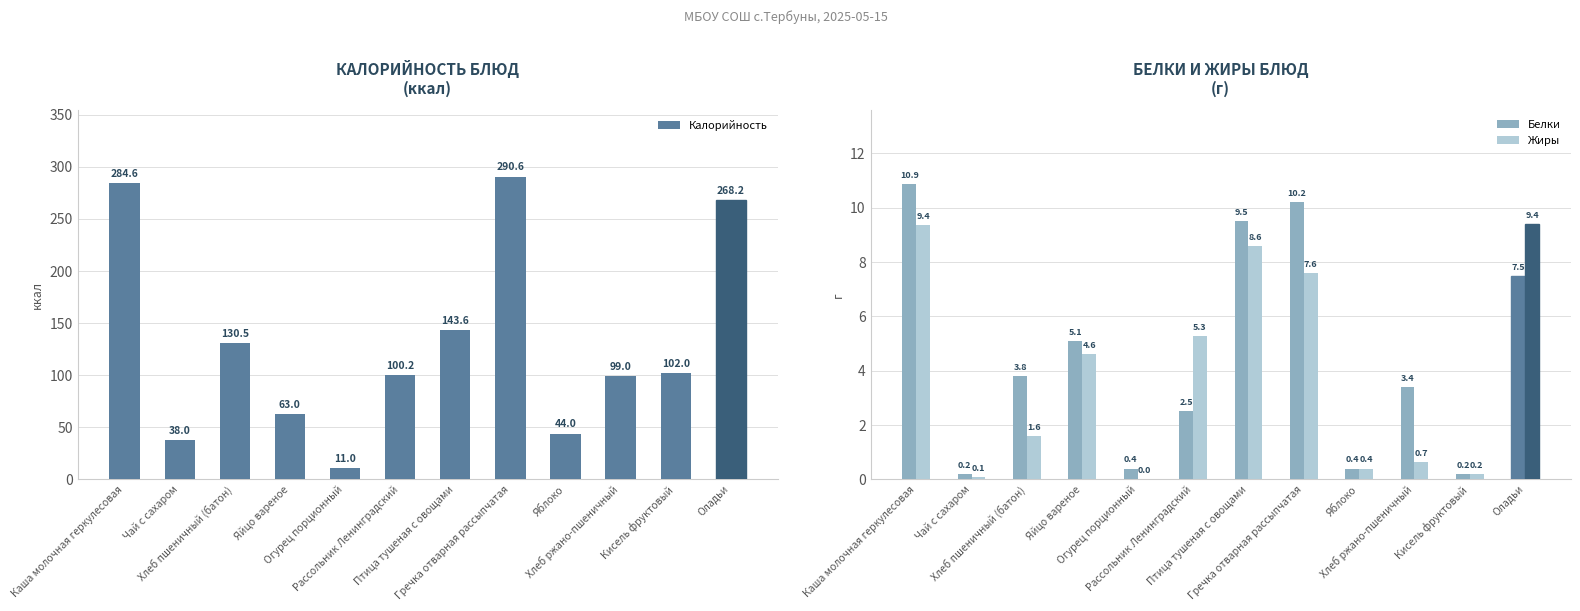

Reading right to left, list all the values displayed in this chart.

Калорийность: Оладьи=268.2	Кисель фруктовый=102.0	Хлеб ржано-пшеничный=99.0	Яблоко=44.0	Гречка отварная рассыпчатая=290.6	Птица тушеная с овощами=143.6	Рассольник Ленинградский=100.2	Огурец порционный=11.0	Яйцо вареное=63.0	Хлеб пшеничный (батон)=130.5	Чай с сахаром=38.0	Каша молочная геркулесовая=284.6
Белки: Оладьи=7.5	Кисель фруктовый=0.2	Хлеб ржано-пшеничный=3.4	Яблоко=0.4	Гречка отварная рассыпчатая=10.2	Птица тушеная с овощами=9.5	Рассольник Ленинградский=2.5	Огурец порционный=0.4	Яйцо вареное=5.1	Хлеб пшеничный (батон)=3.8	Чай с сахаром=0.2	Каша молочная геркулесовая=10.9
Жиры: Оладьи=9.4	Кисель фруктовый=0.2	Хлеб ржано-пшеничный=0.7	Яблоко=0.4	Гречка отварная рассыпчатая=7.6	Птица тушеная с овощами=8.6	Рассольник Ленинградский=5.3	Огурец порционный=0.0	Яйцо вареное=4.6	Хлеб пшеничный (батон)=1.6	Чай с сахаром=0.1	Каша молочная геркулесовая=9.4